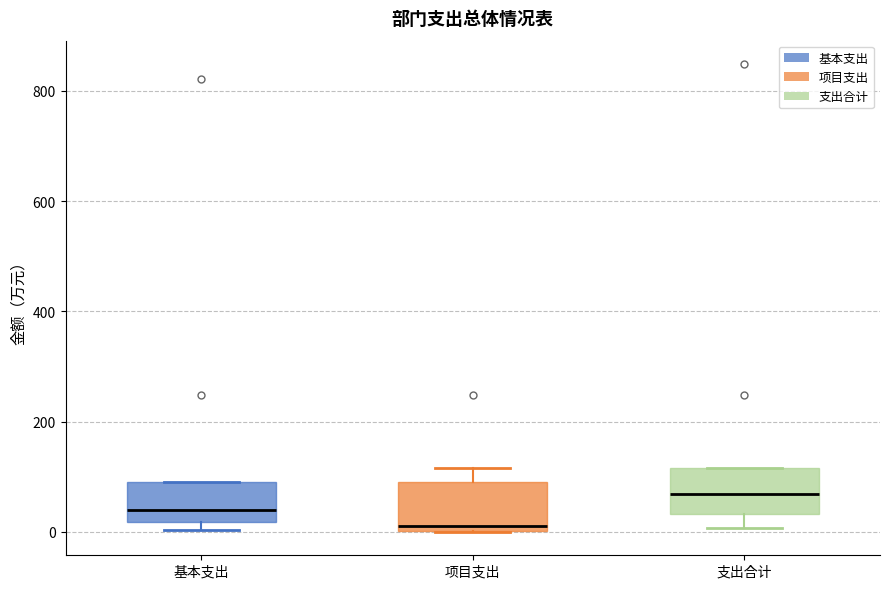

Reading left to right, transcribe this box plot: for each box, give where its median line is, the range the box spans, and where its two whiskers end, as read against the y-axis. The values are not printed on the chart, so give them approximately, as read against the axis.

基本支出: median 40, box 20 to 100, whiskers 0 to 100
项目支出: median 20, box 0 to 100, whiskers 0 to 120
支出合计: median 60, box 40 to 120, whiskers 0 to 120